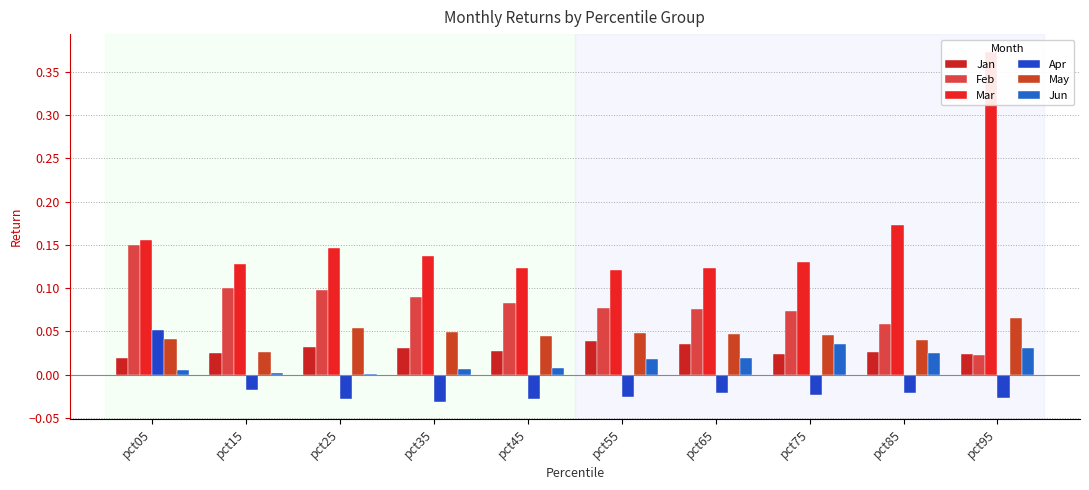

How many groups of bars are there?

10